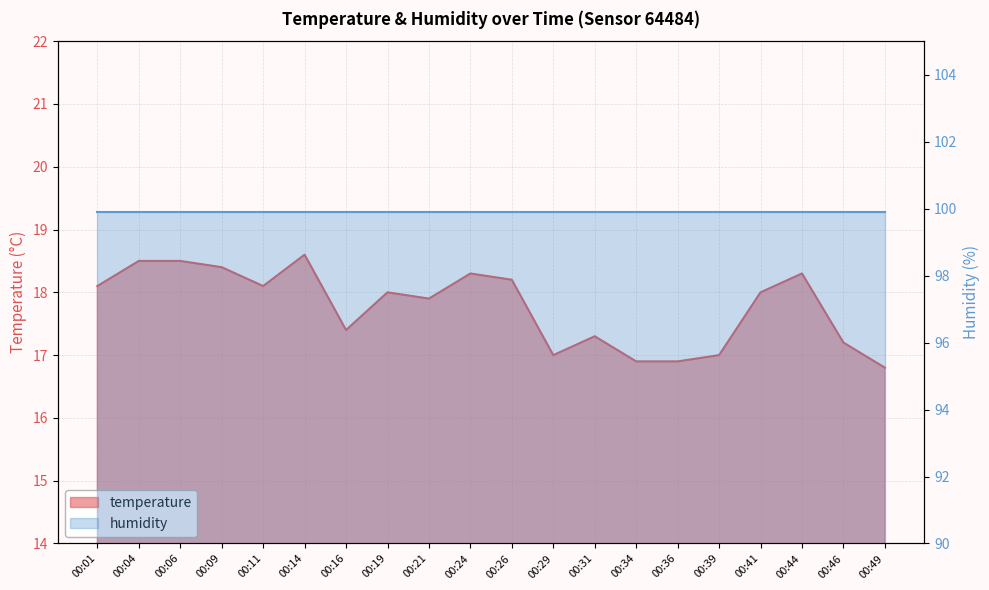

Which label corresponds to the smallest value in the chart?

00:49